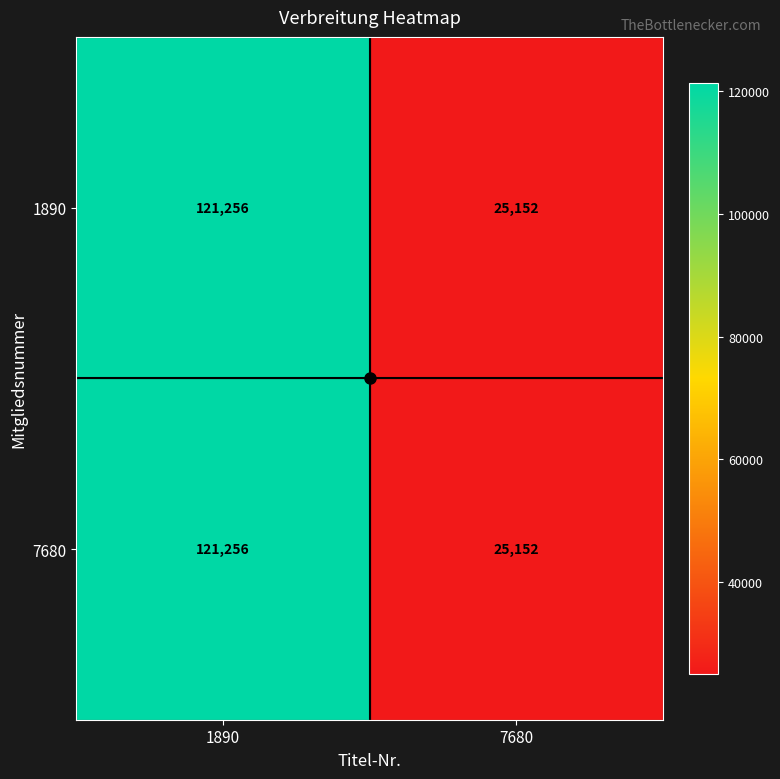

What is the approximate value of 7680 at 7680, to the nearest 50?

25150